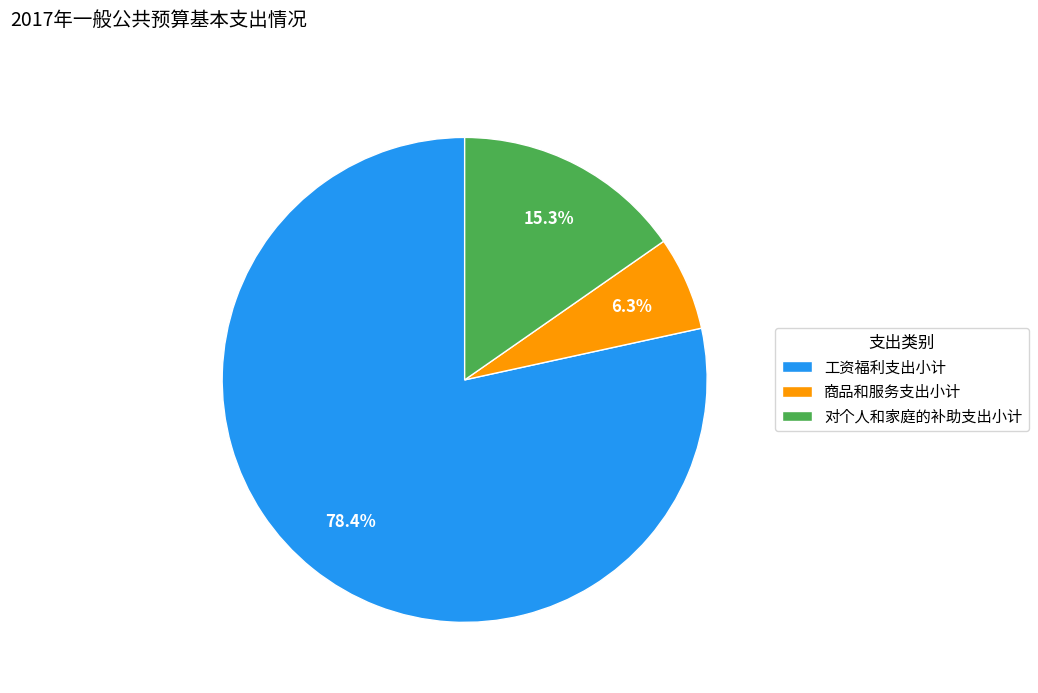

What is the smallest slice in the pie chart?

商品和服务支出小计